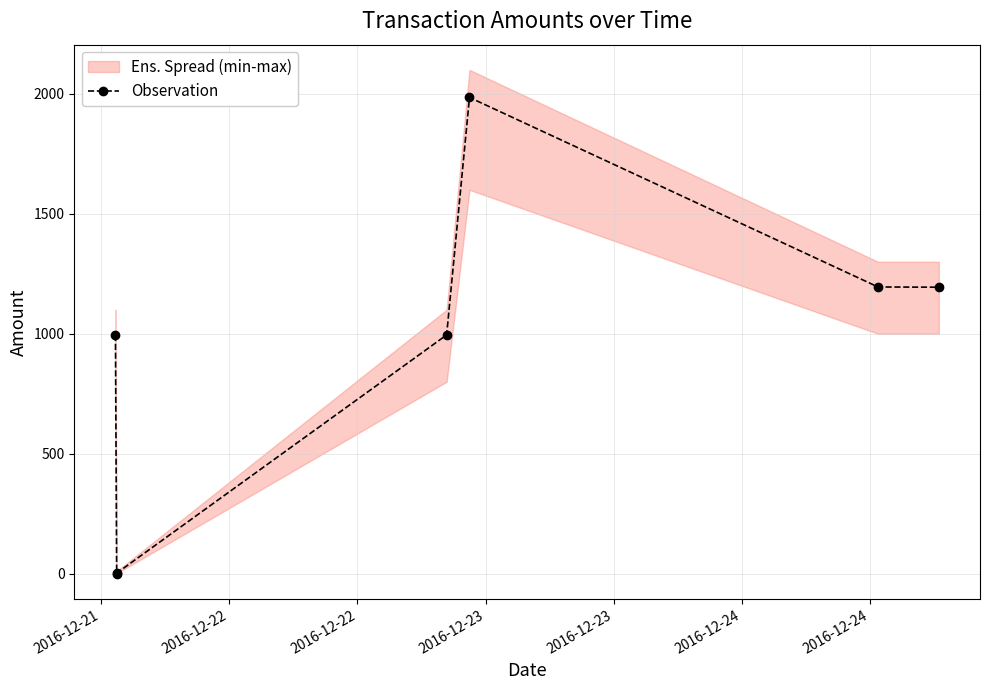

Where is the first local maximum?

2016-12-23